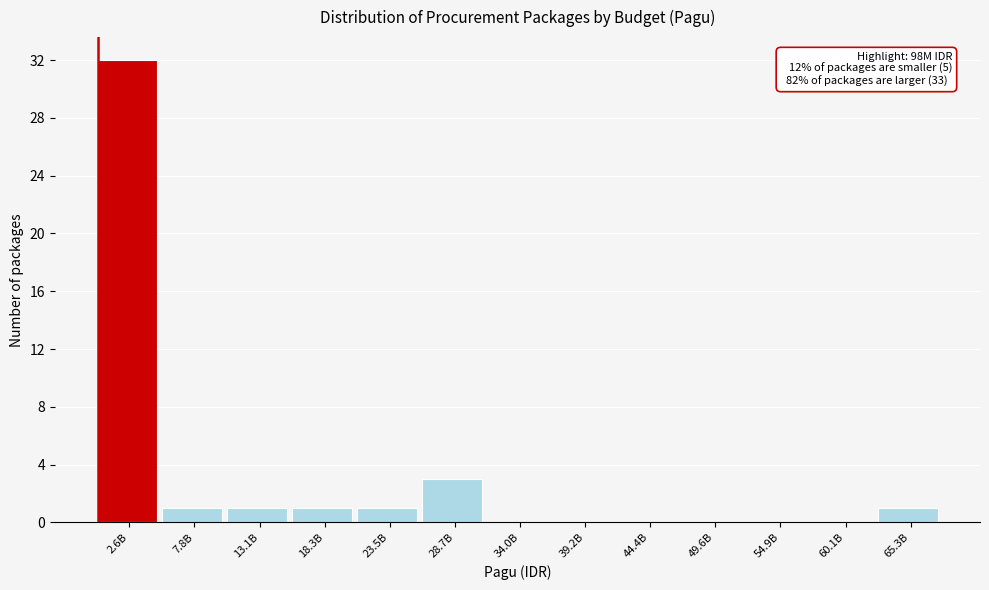

Reading left to right, list all the values displayed in this chart.

2.6B=32	7.8B=1	13.1B=1	18.3B=1	23.5B=1	28.7B=3	34.0B=0	39.2B=0	44.4B=0	49.6B=0	54.9B=0	60.1B=0	65.3B=1